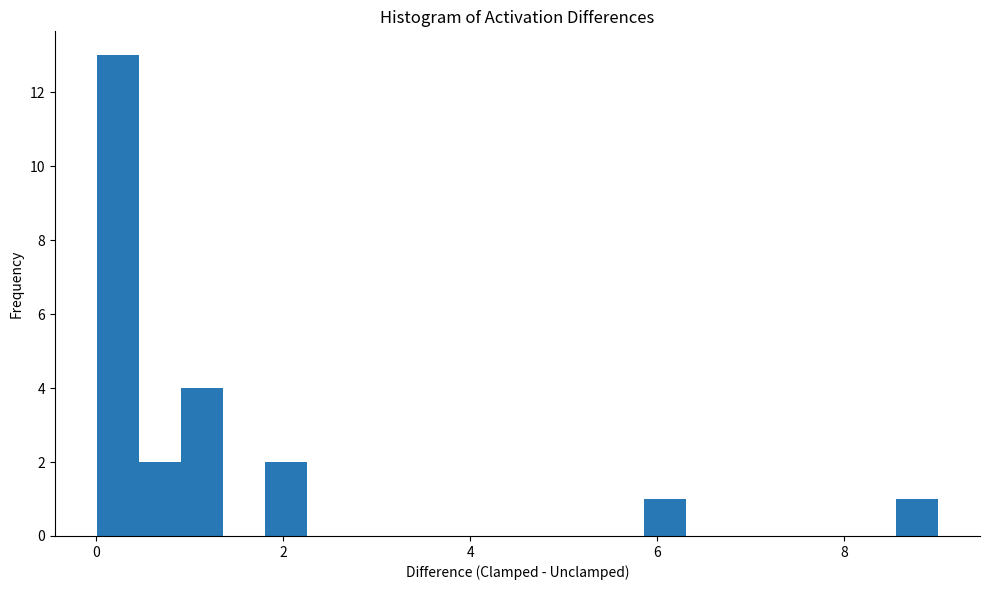

Read against the x-axis, roughly where is the centre of the tallest bar?

0.2